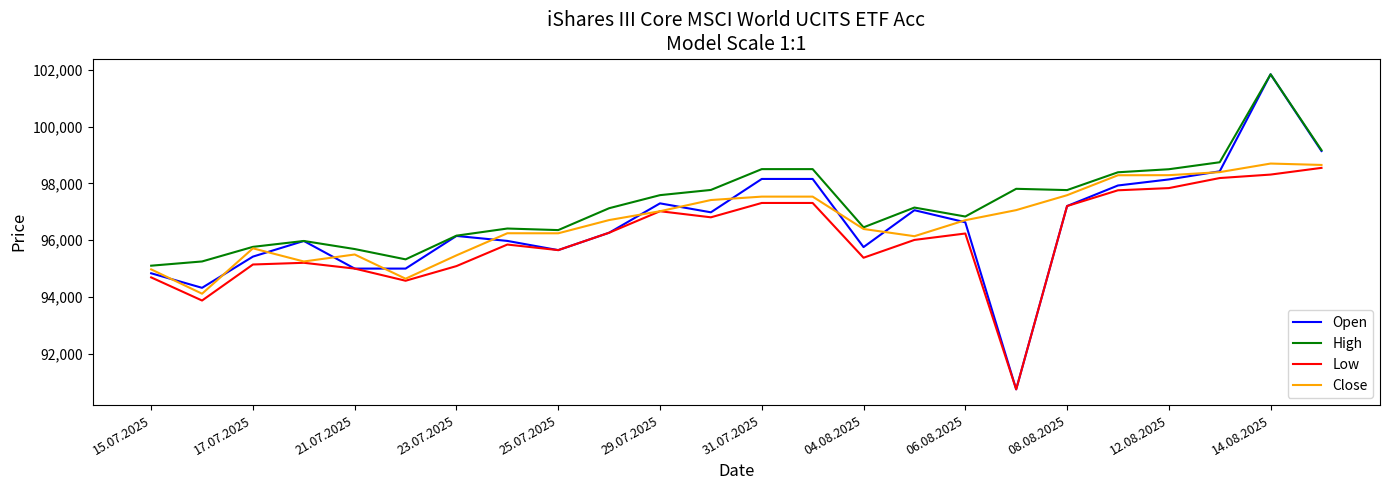

True or false: Open and Close intersect in this chart.

True